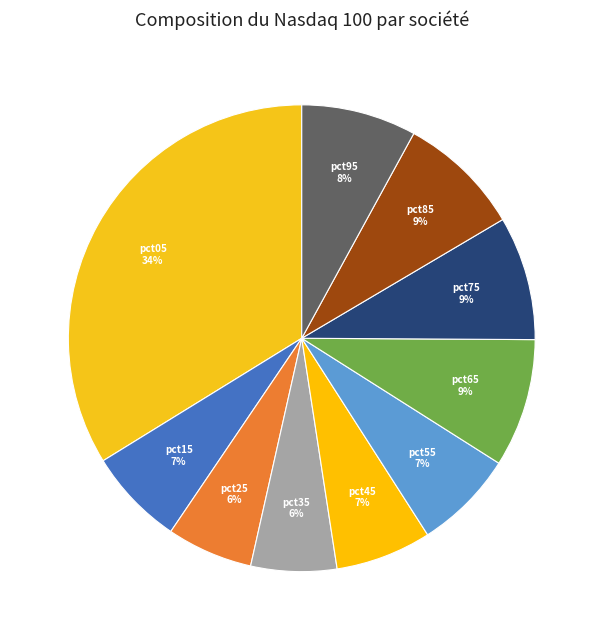

How many slices are in this pie chart?

10